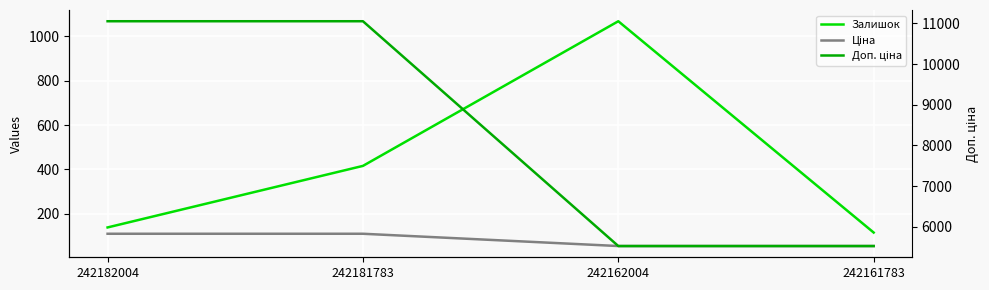

What is the spread (max minus min) of values at 242161783?

5472.7